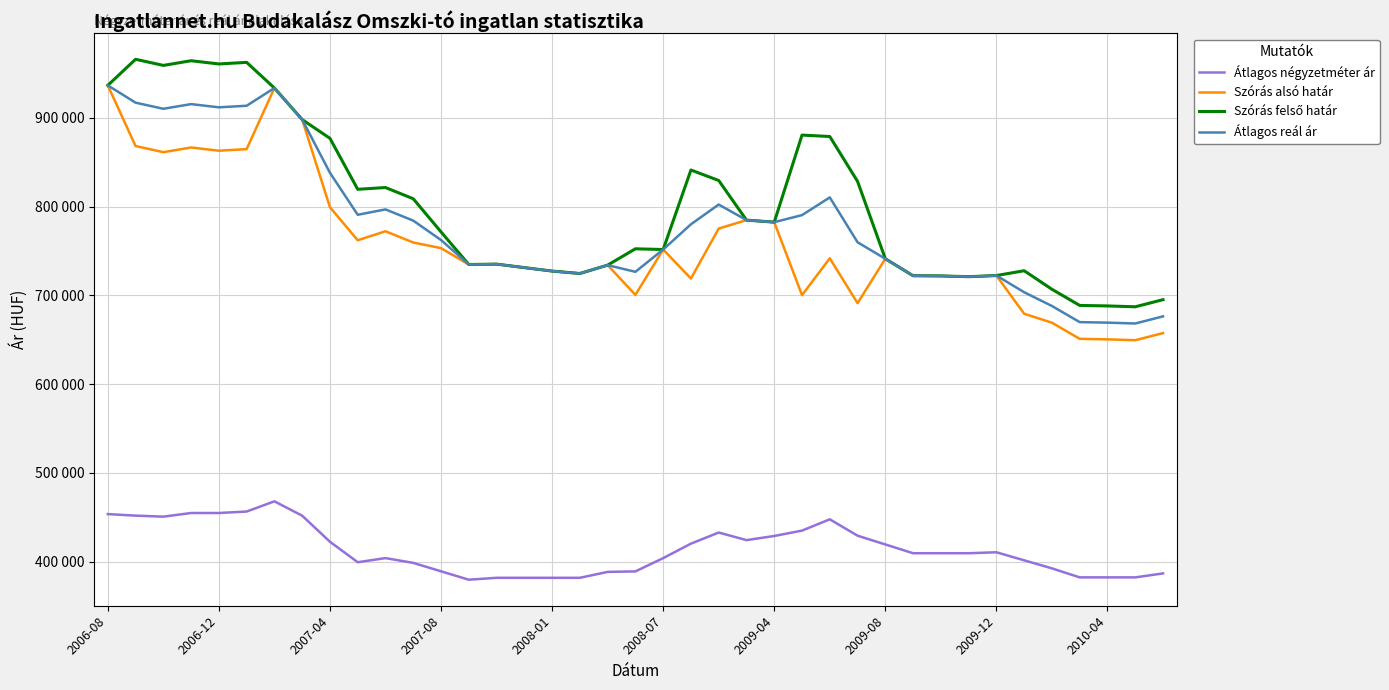

True or false: Átlagos négyzetméter ár and Szórás felső határ intersect in this chart.

False